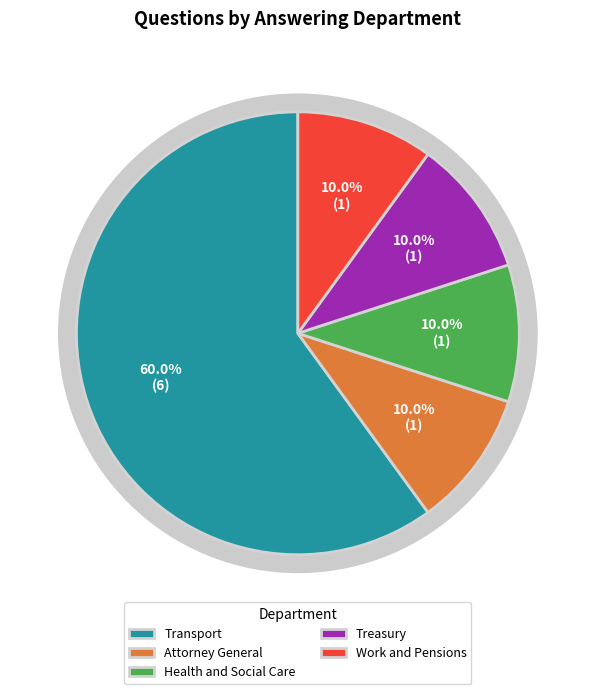

How many segments does this pie chart have?

5